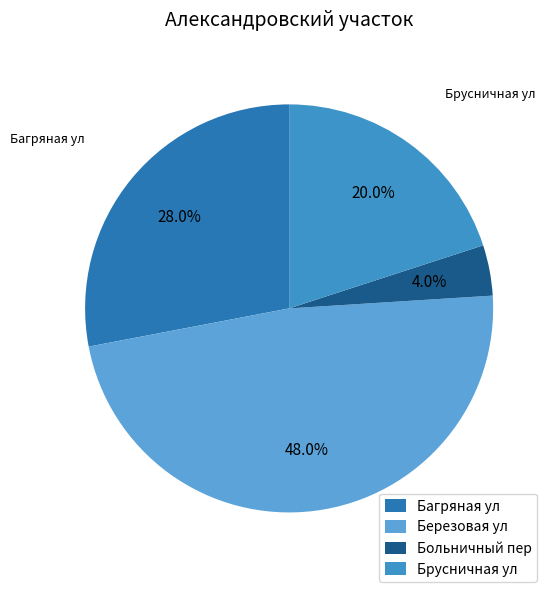

Do Брусничная ул and Больничный пер together represent more than half of the pie?

No